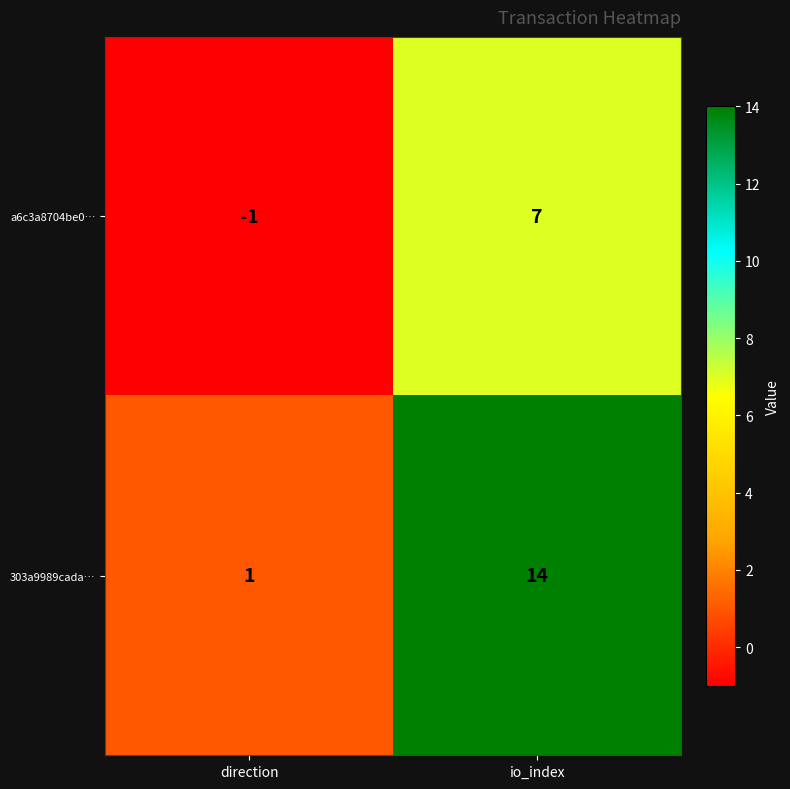

What is the total value across all series at io_index?

21